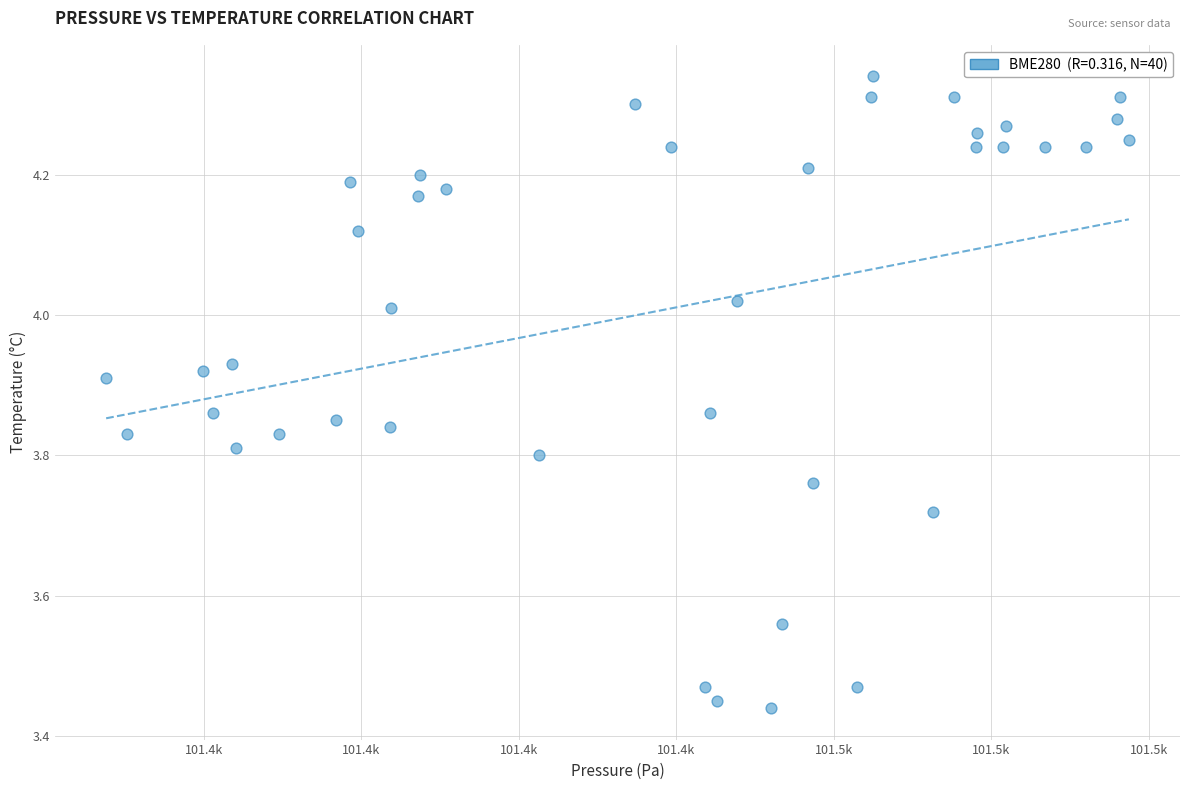

What is the range of Y values (max minus min)?

0.9